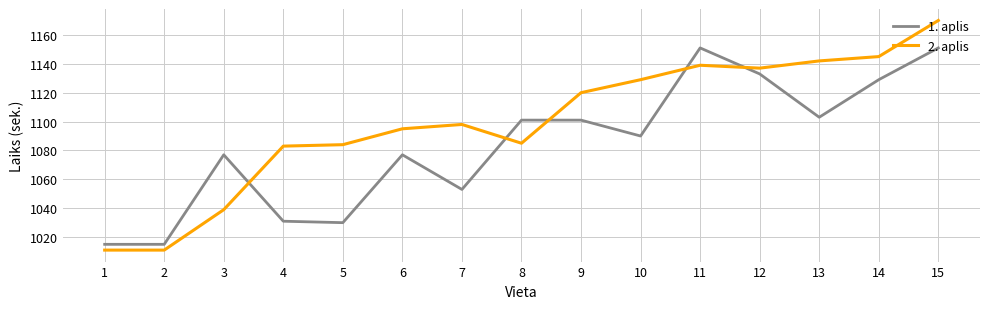

What is the sum of all 2. aplis values?

16488